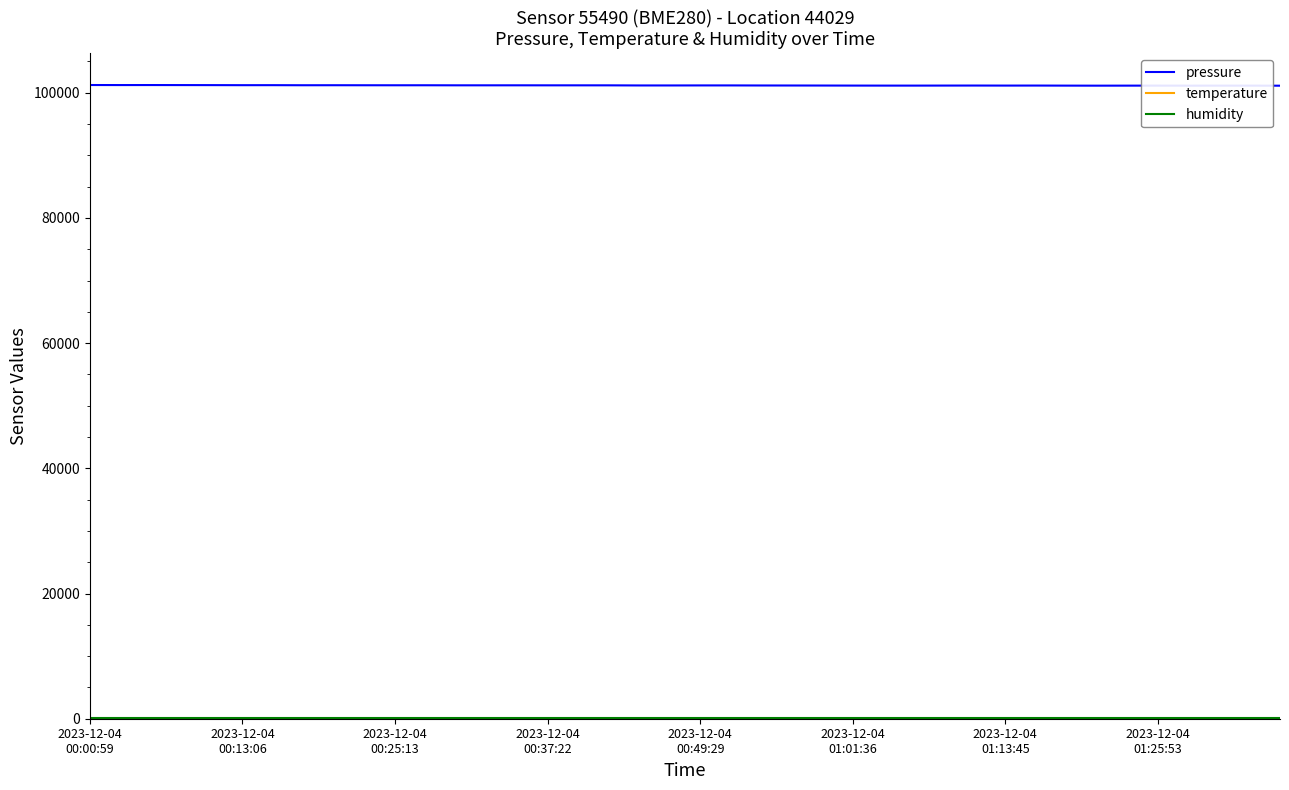

What is the maximum value shown in the chart?

101235.0